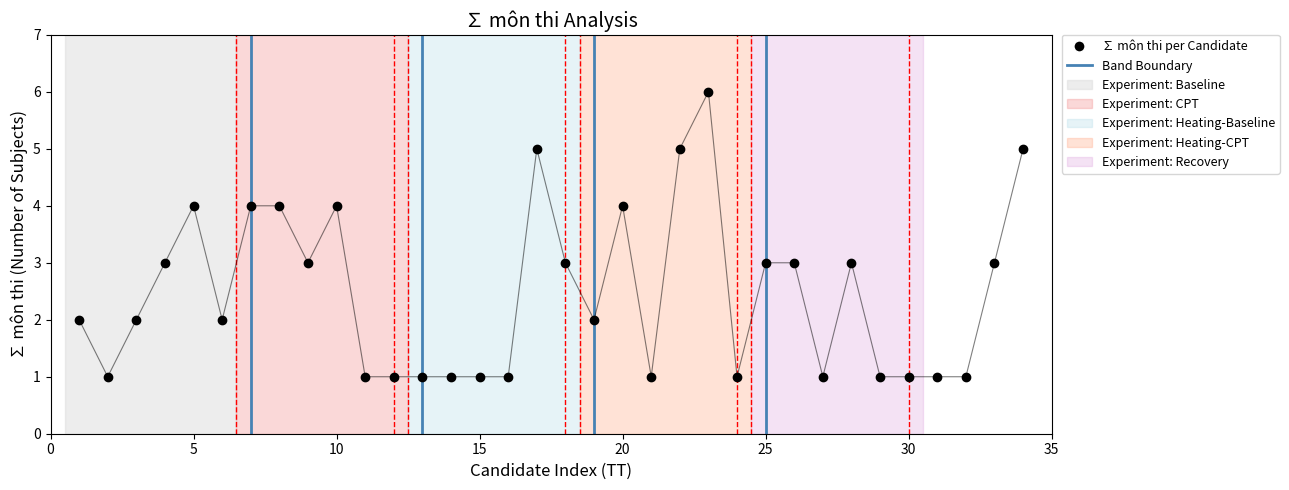

True or false: there are more than 1 points higher than both neighbors.

True